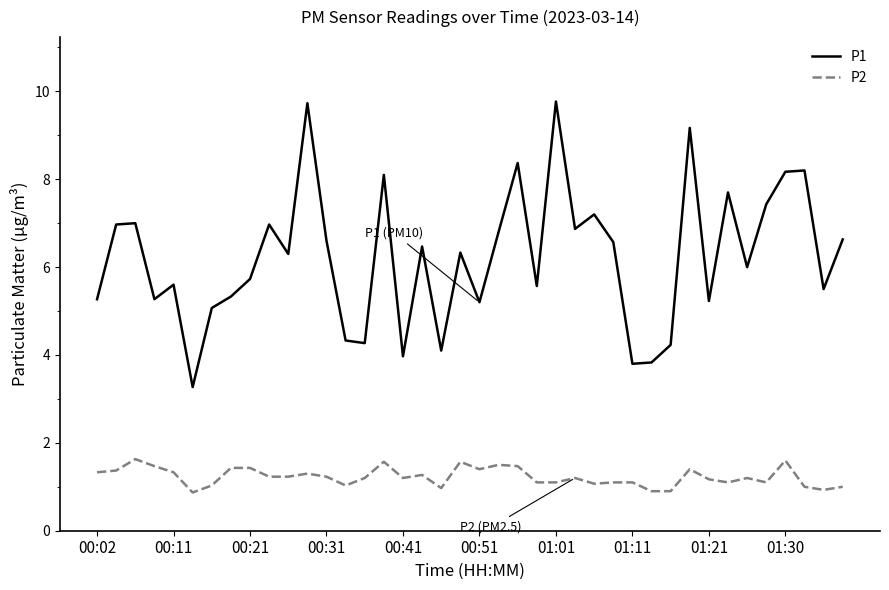

Which series has the largest total across all categories?

P1